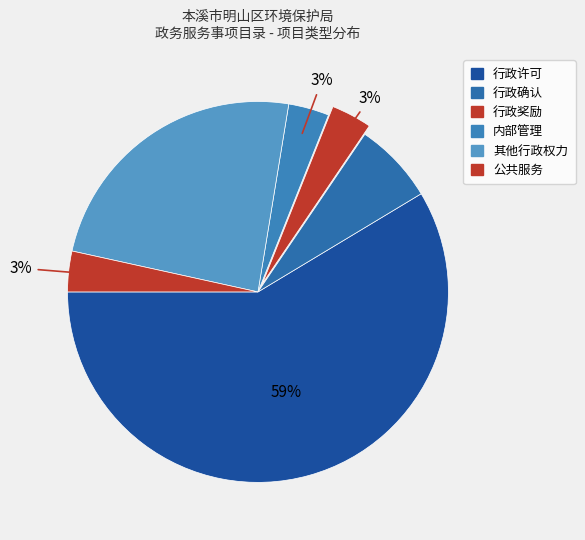

How many slices are in this pie chart?

6